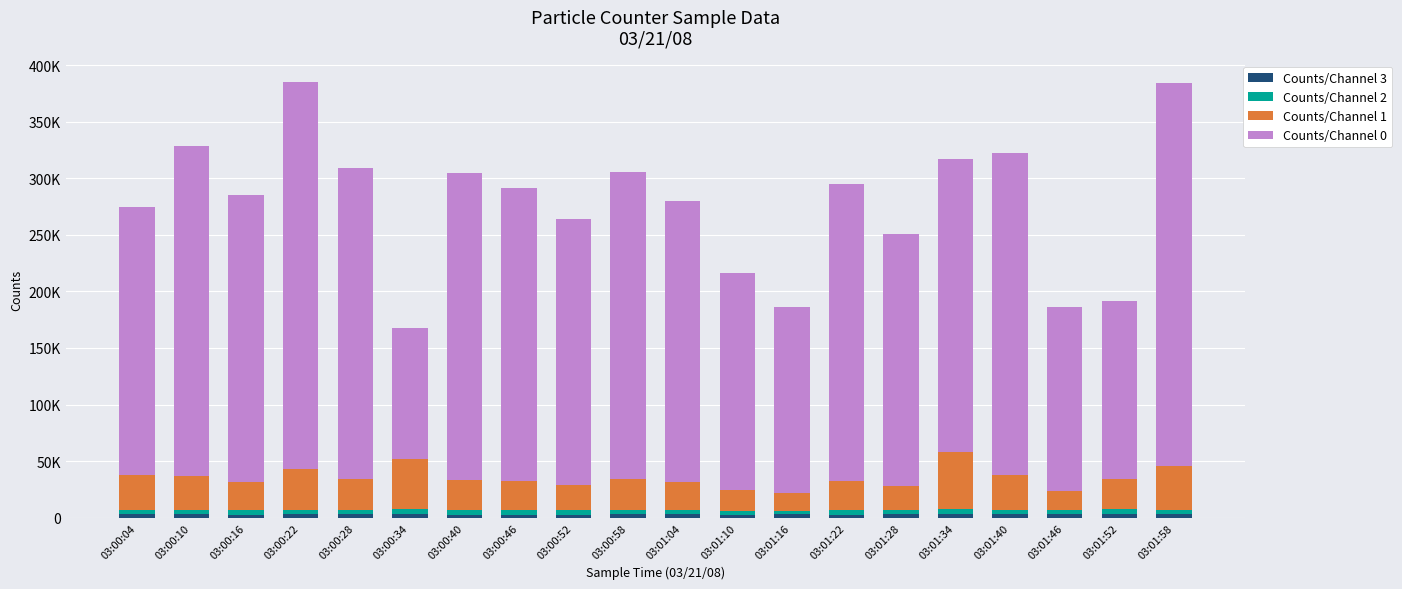

What position from the left is 03:01:16?

13